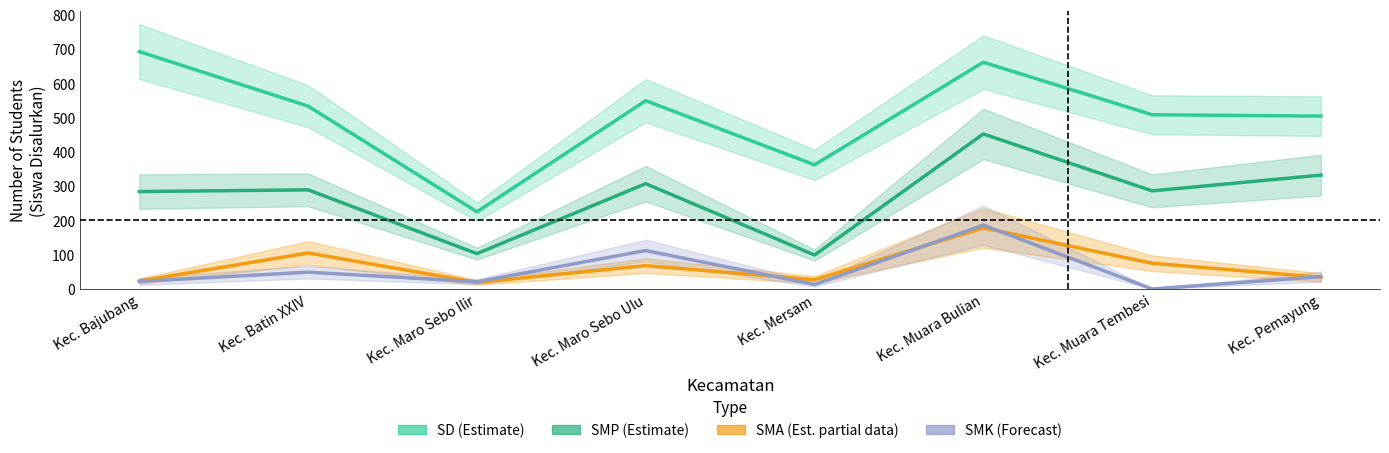

How many data points in SMA (Est. partial) are less than 68?

4